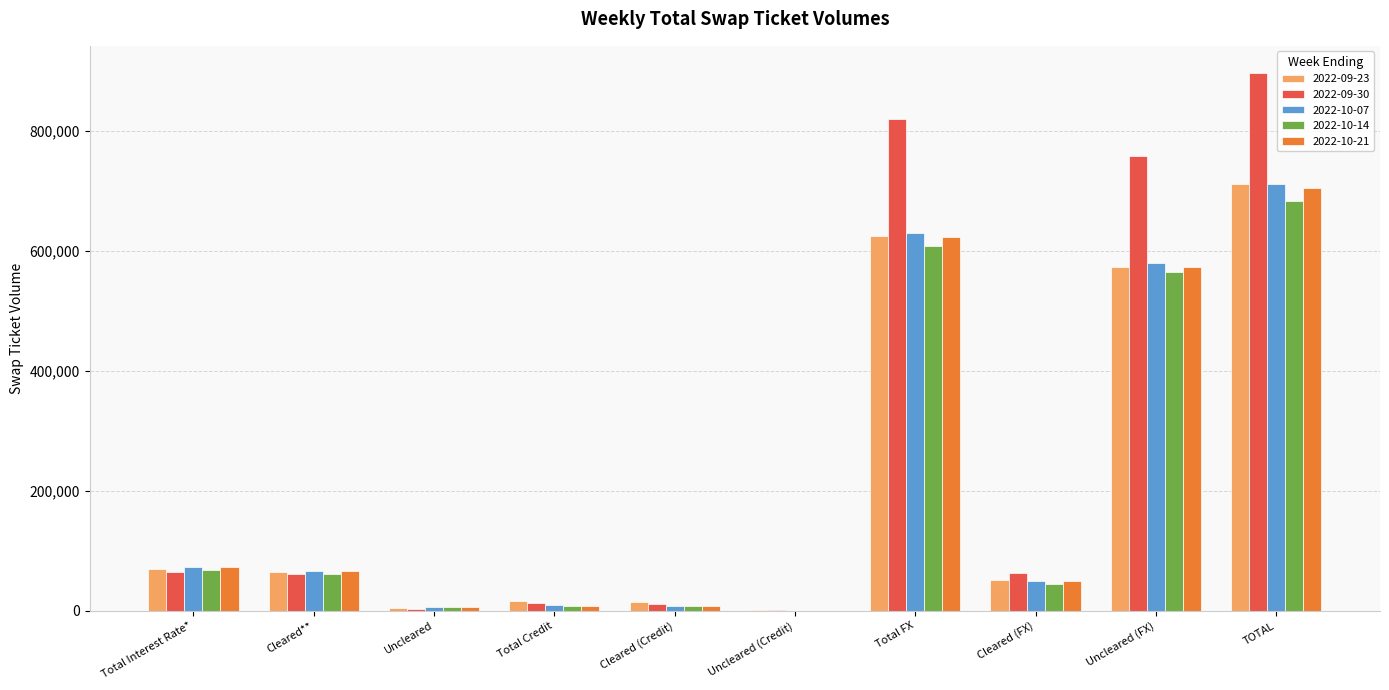

At which category is the sum across all series the highest?

TOTAL